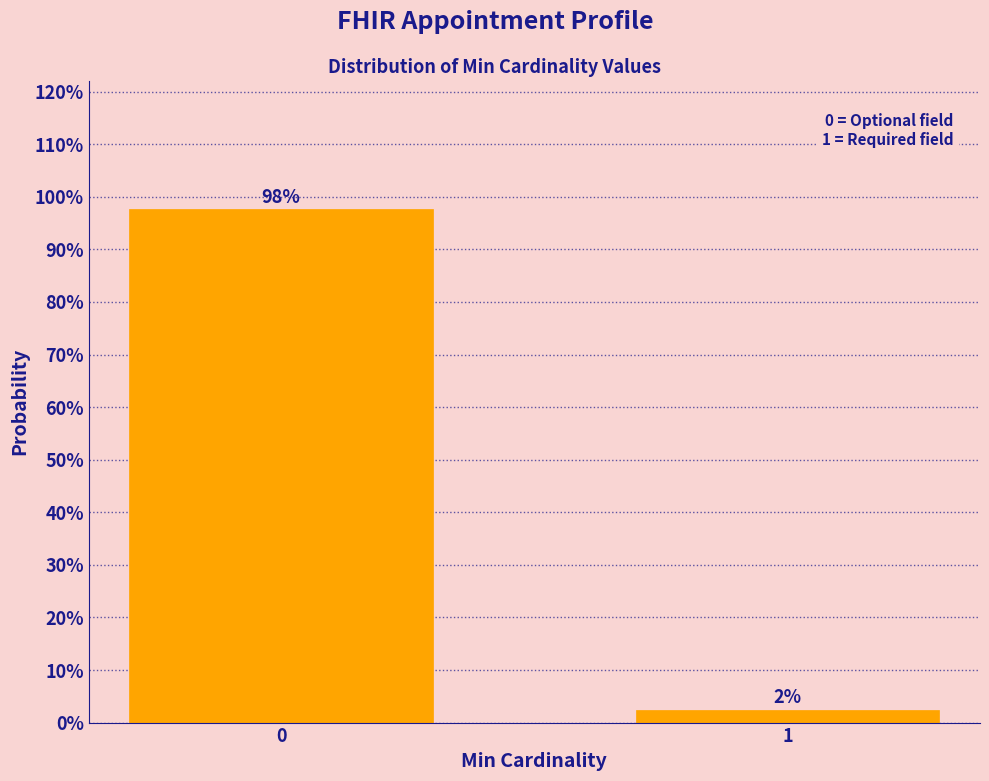

The value at 0 is 172.3. True or false?

False